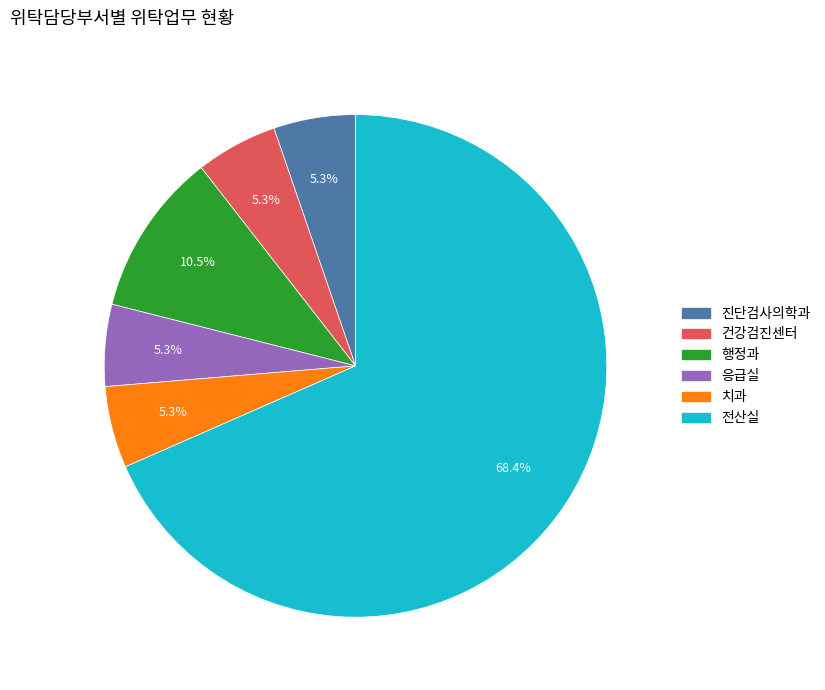

To the nearest percent, what is the average slice percentage?

17%